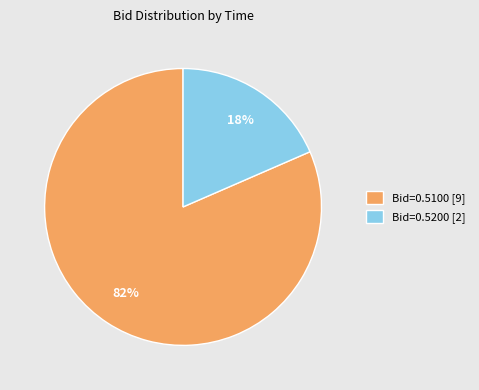

To the nearest percent, what is the average slice percentage?

50%